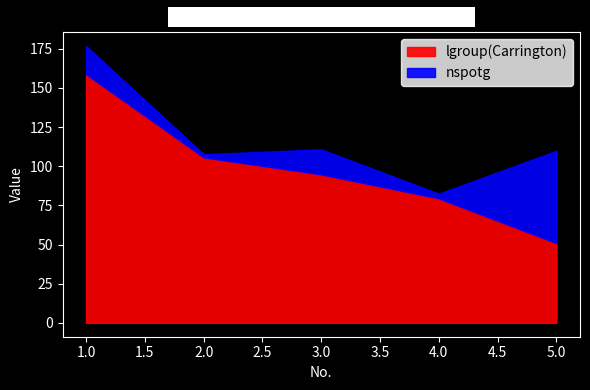

What is the approximate value of nspotg at 5?

59.0